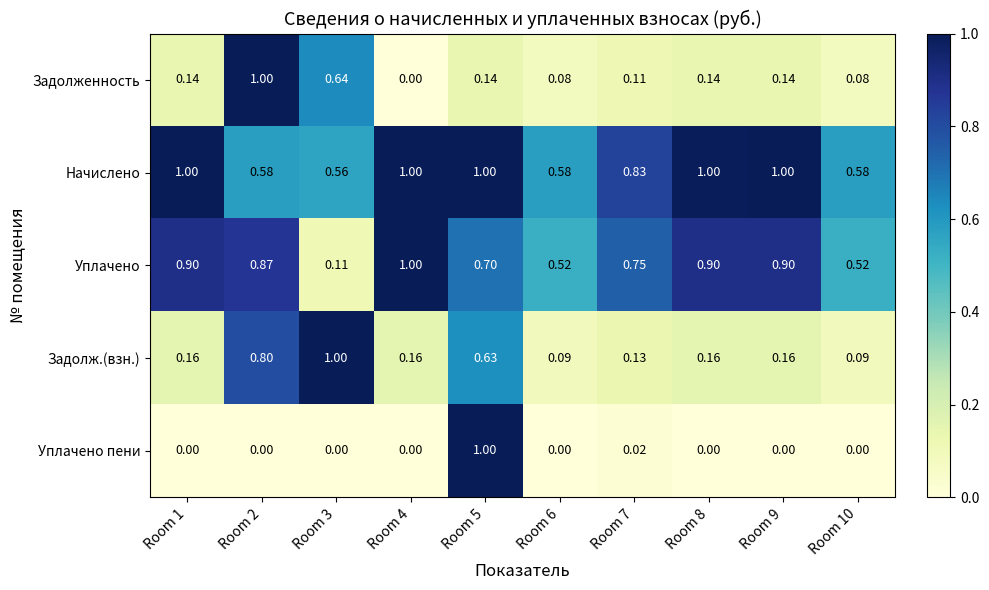

Rank the series at Room 6 from lowest to highest value.

Уплачено пени, Задолженность, Задолж.(взн.), Уплачено, Начислено